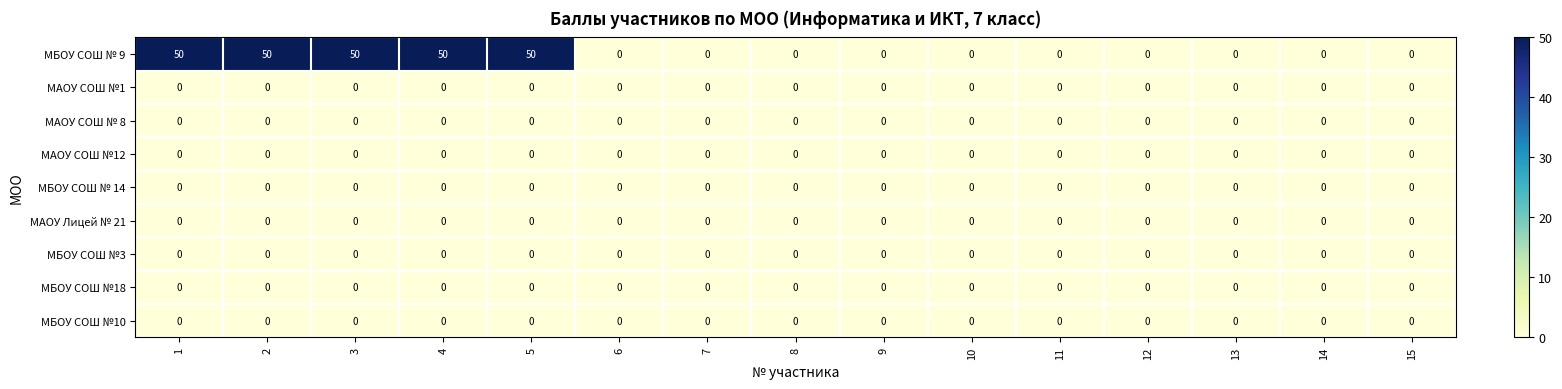

At how many categories does at least one series exceed 44?

5